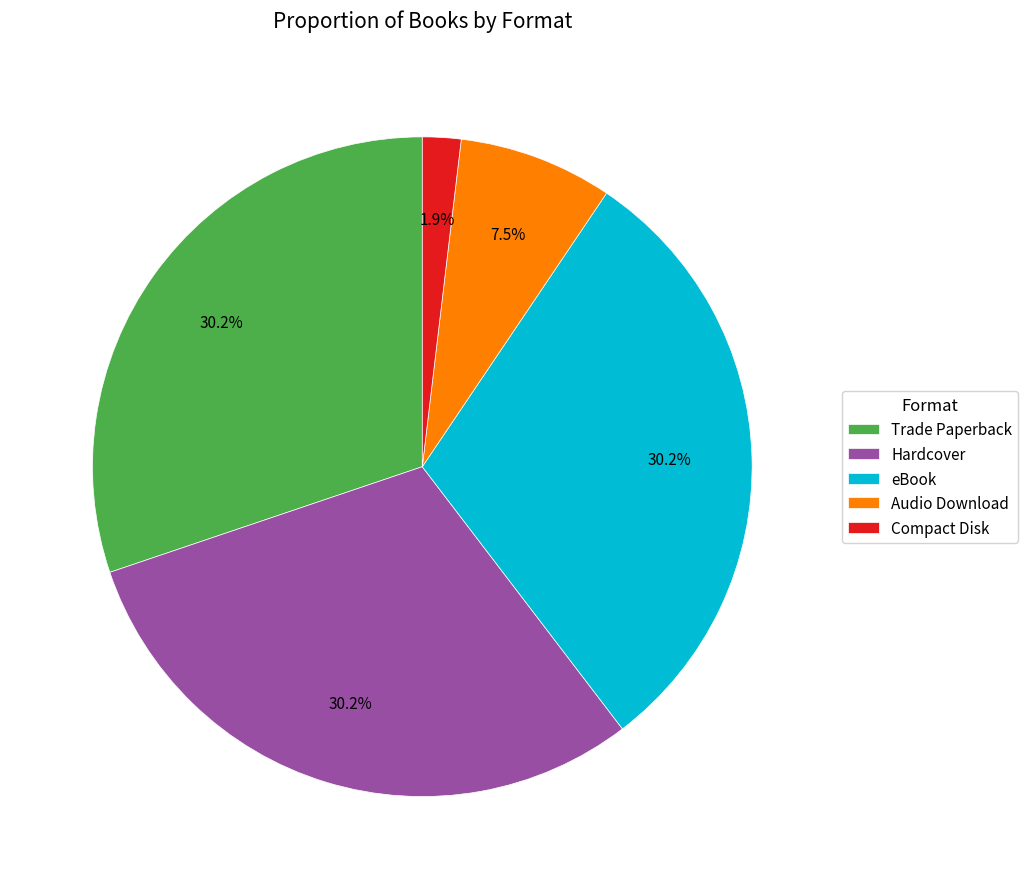

Between Hardcover and Compact Disk, which is larger?

Hardcover